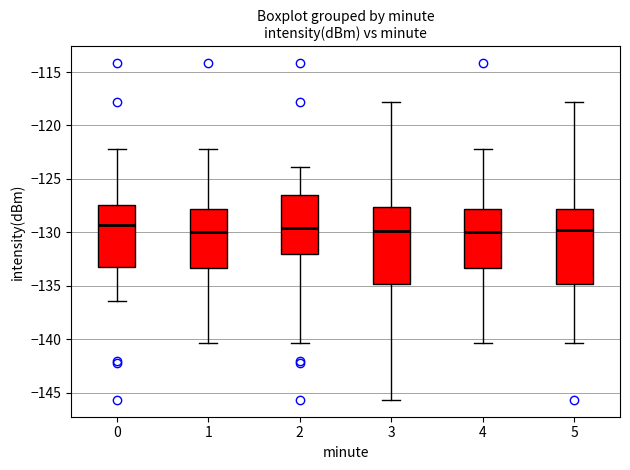

Where is the upper edge of the box at x = 2 on the y-axis? The values are not printed on the chart, so give them approximately, as read against the axis.

-126.5